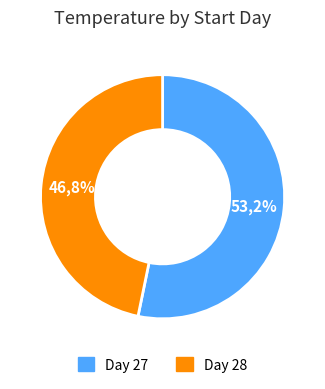

How many slices are in this pie chart?

2